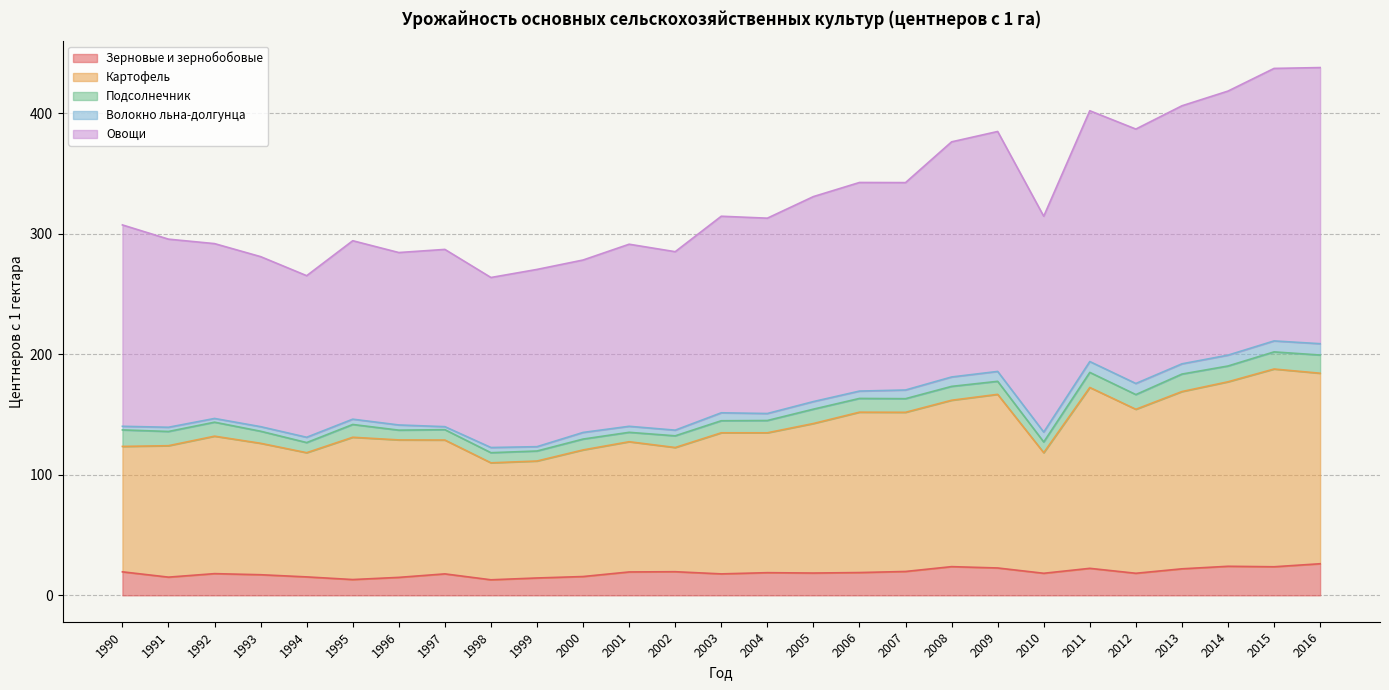

In Овощи, how many points are lower than both neighbors (excluding endpoints)?

8